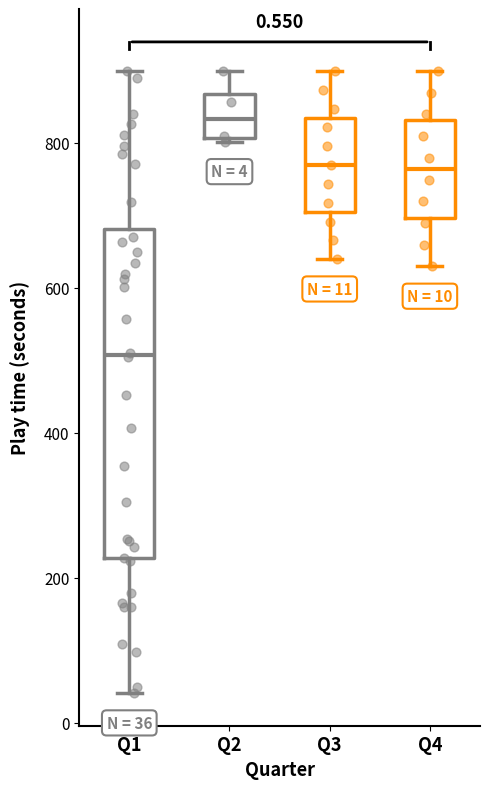

Which box's median line is the highest?

Q2